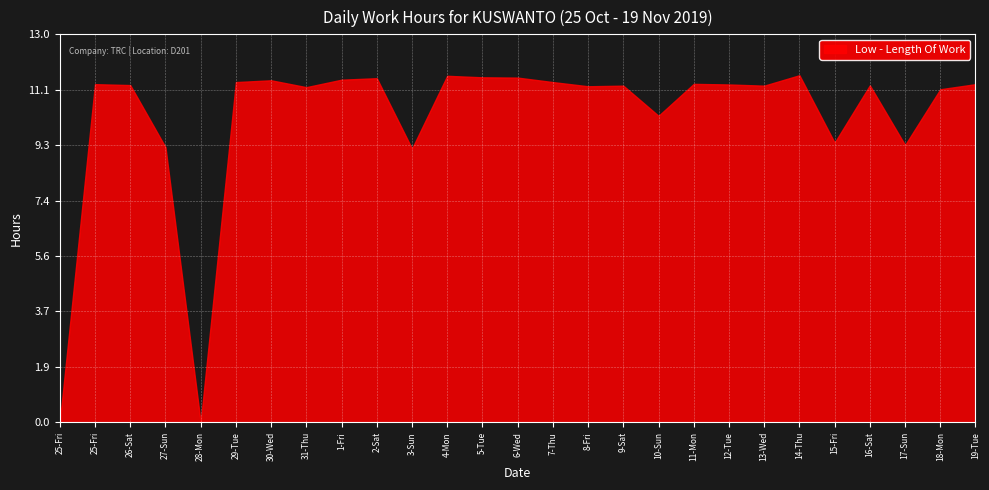

What is the change in value from 30-Wed to 5-Tue?

+0.1